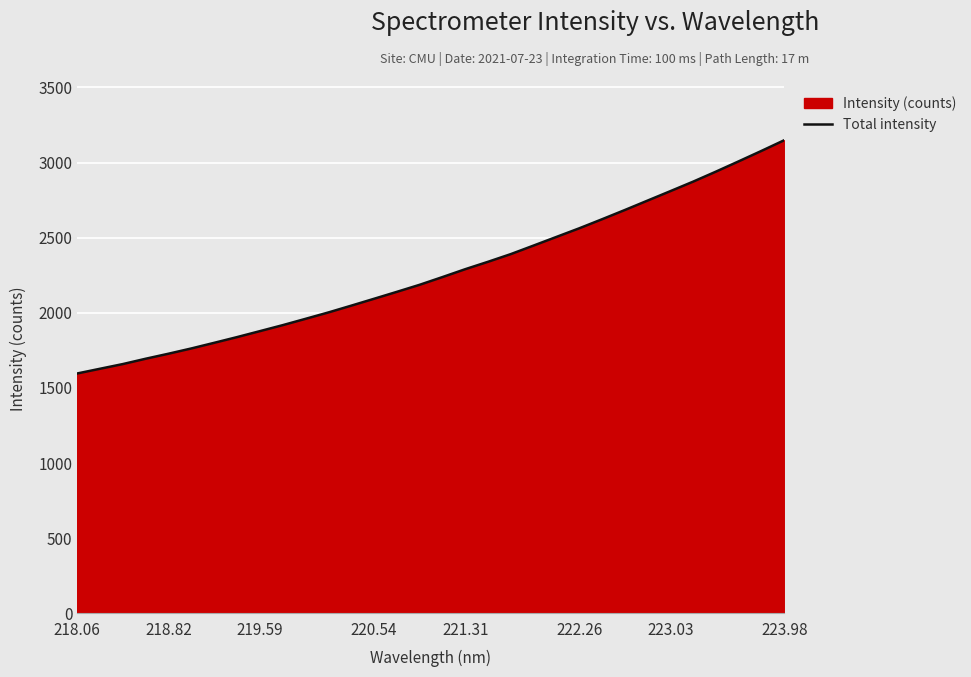

Is it true that the value at 219.59 is 3319.3?

False